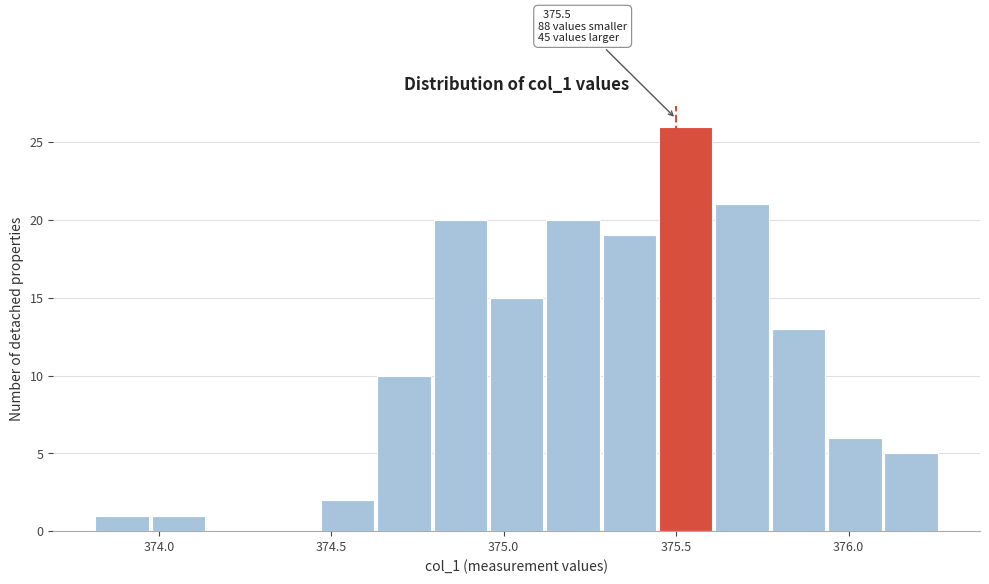

Read against the x-axis, roughly where is the centre of the tallest bar?

375.55